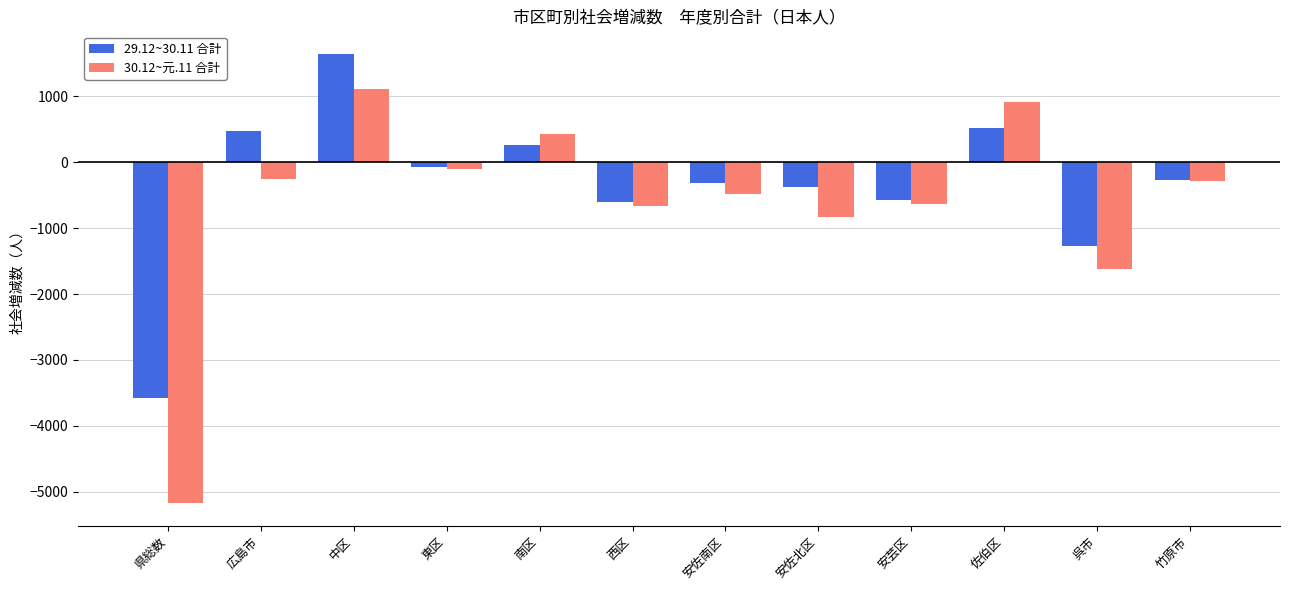

Rank the series by their maximum value, from lowest to highest.

30.12~元.11 合計, 29.12~30.11 合計